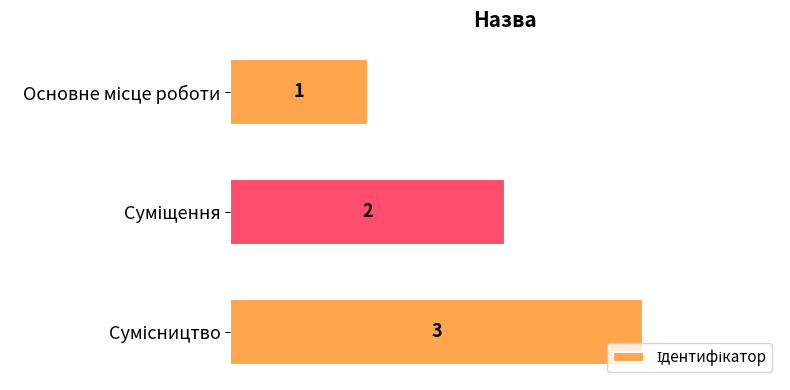

What is the value of the 1st bar from the top?

1